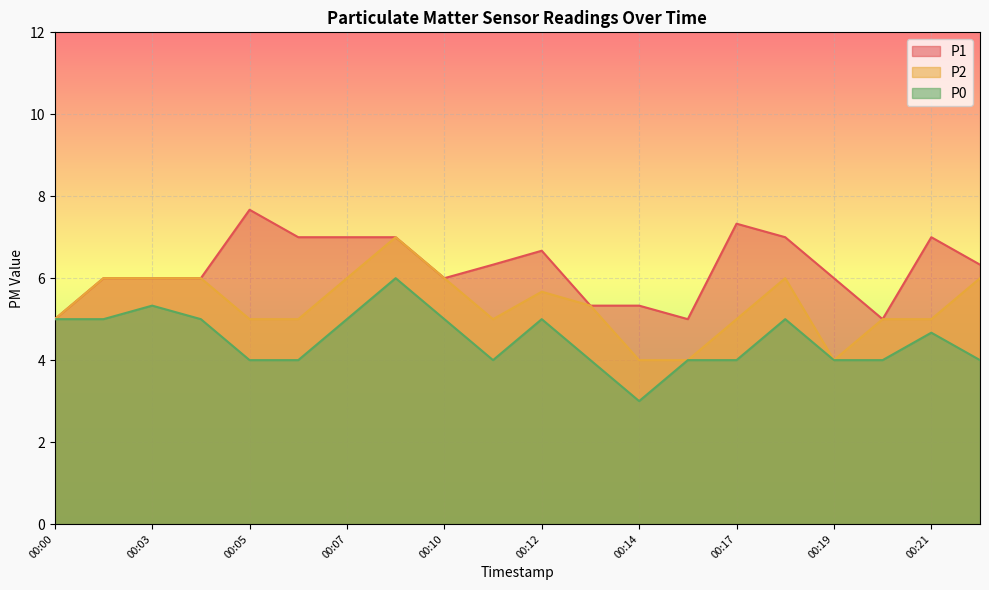

The P1 series shows 8.3 at 00:16. True or false?

False